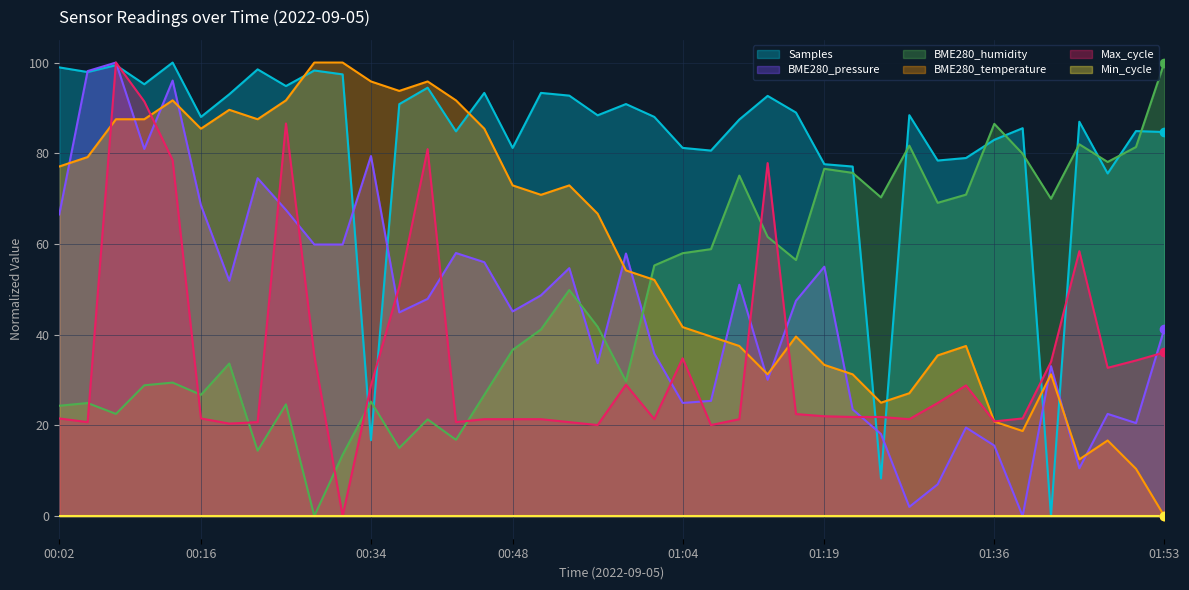

How many times do BME280_humidity and Samples cross each other?

11